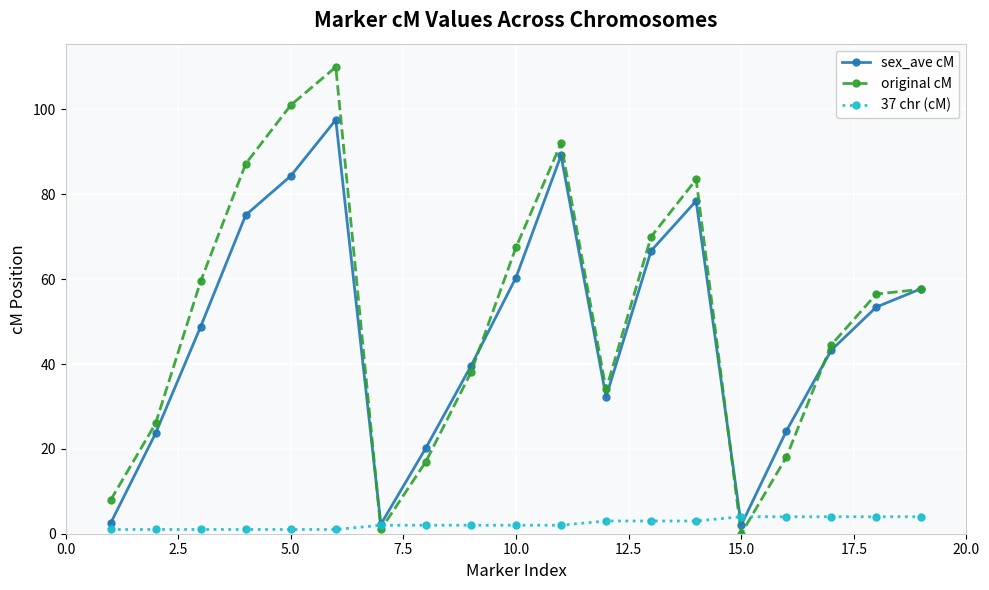

What is the value of the original cM point at the 17th from the left?

44.5